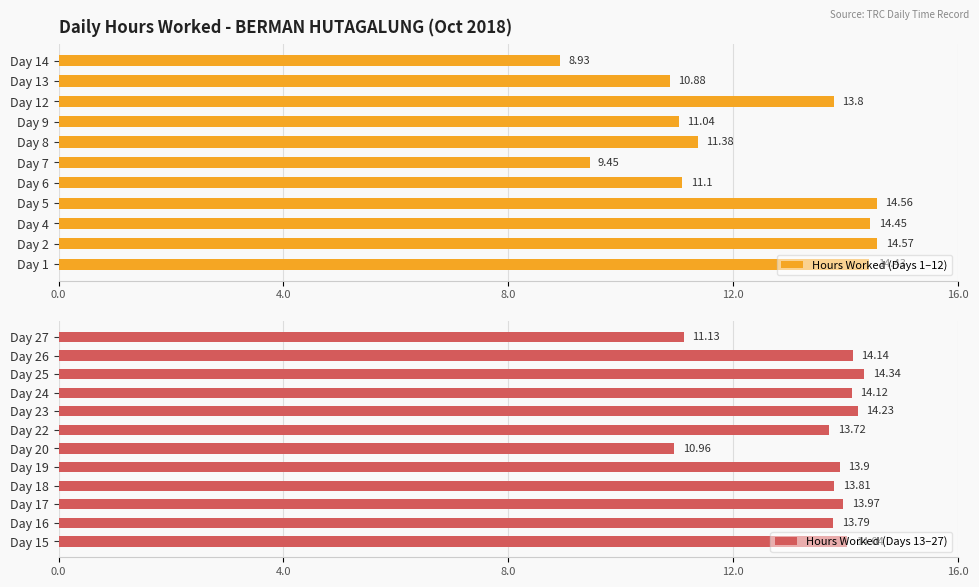

List the labels in order of value, largest first.

Day 2, Day 5, Day 4, Day 1, Day 25, Day 23, Day 26, Day 24, Day 15, Day 17, Day 19, Day 18, Day 12, Day 16, Day 22, Day 8, Day 27, Day 6, Day 9, Day 20, Day 13, Day 7, Day 14